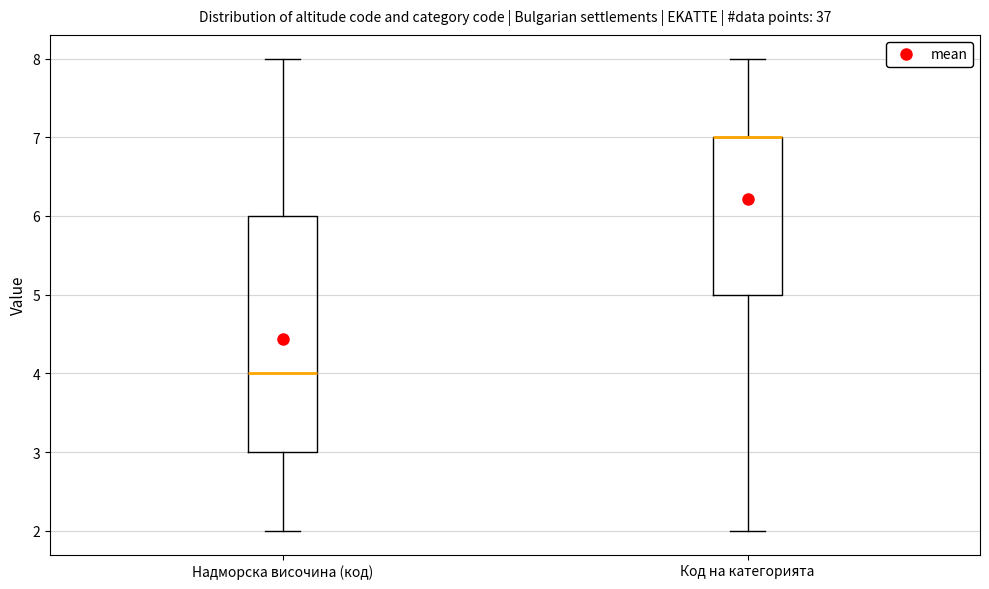

Which box is the tallest, from its lower edge to its upper edge?

Надморска височина (код)